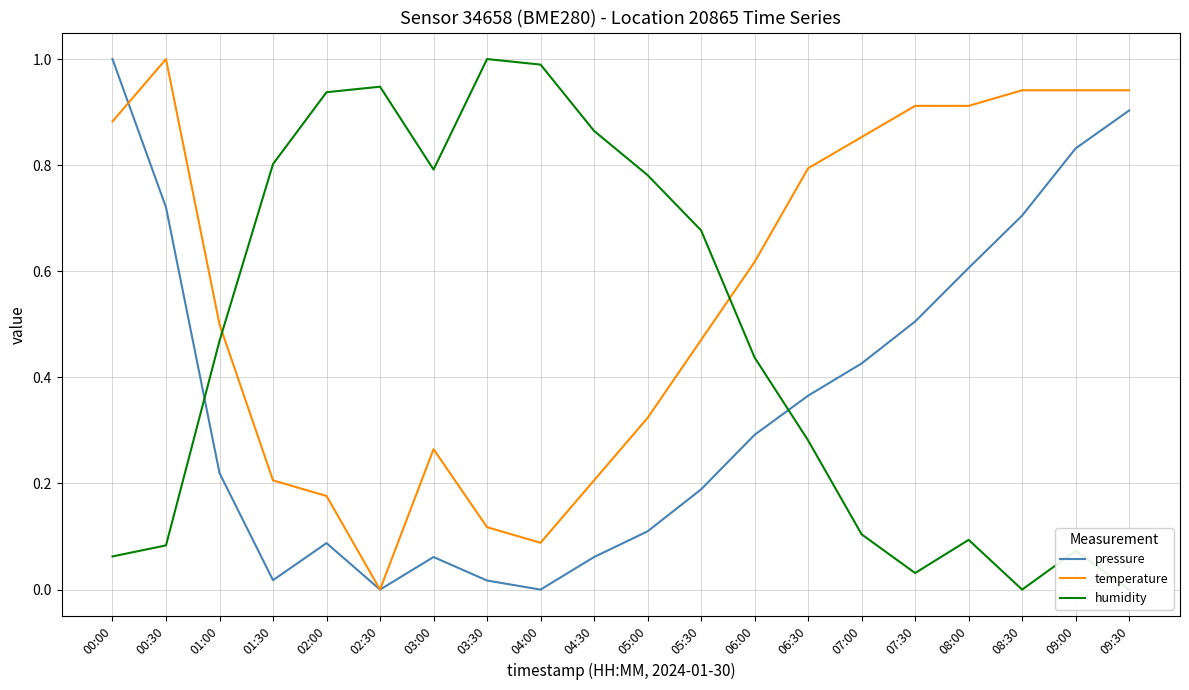

What is the sum of the humidity values at 03:00 and 06:30?

1.1